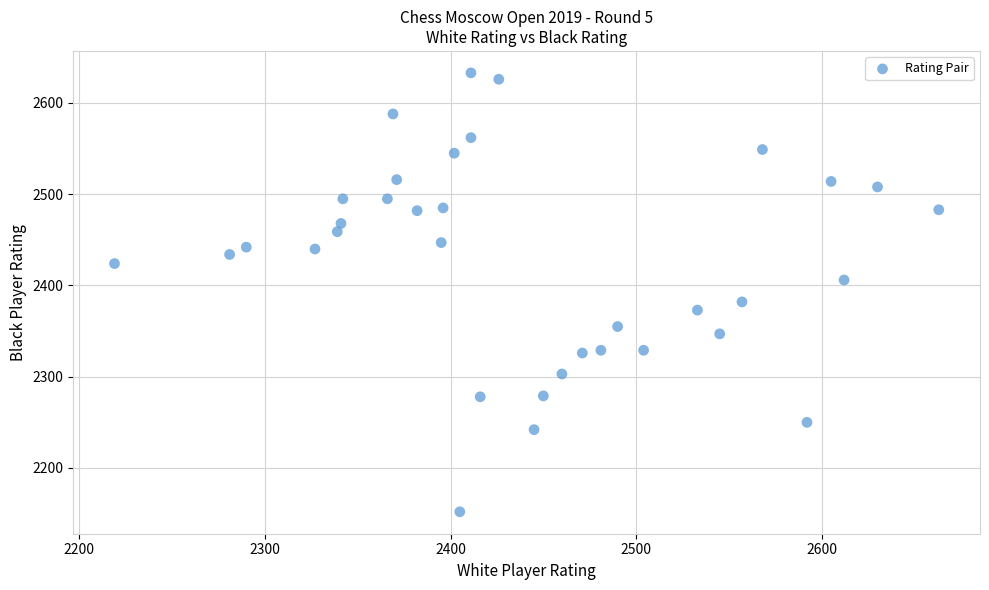

What is the range of X values (max minus min)?

444